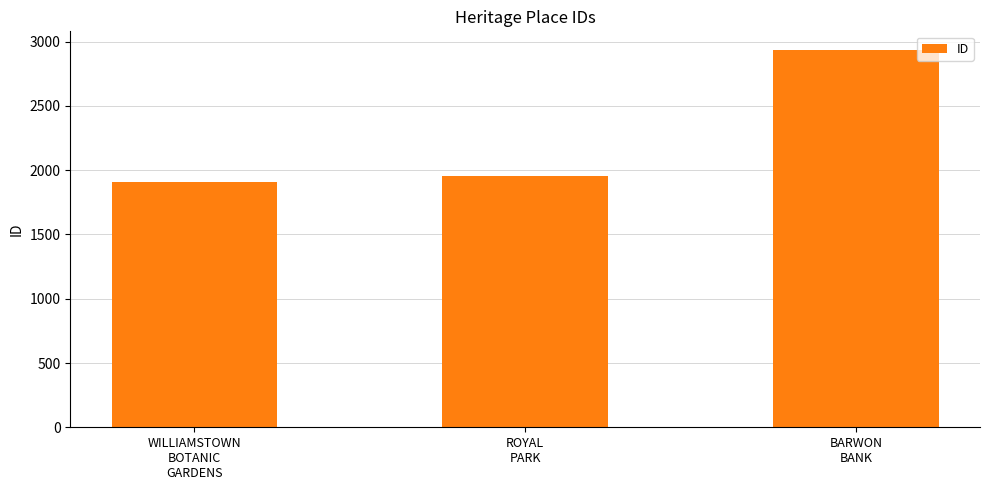

What is the maximum value shown in the chart?

2934